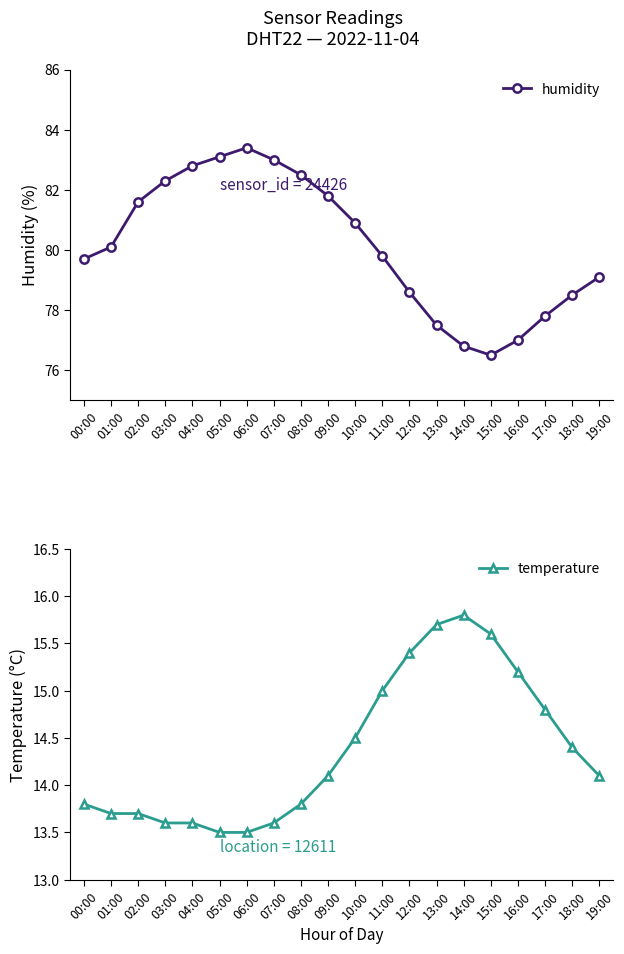

Reading right to left, extract all data points from this chart.

humidity: 19:00=79.1	18:00=78.5	17:00=77.8	16:00=77.0	15:00=76.5	14:00=76.8	13:00=77.5	12:00=78.6	11:00=79.8	10:00=80.9	09:00=81.8	08:00=82.5	07:00=83.0	06:00=83.4	05:00=83.1	04:00=82.8	03:00=82.3	02:00=81.6	01:00=80.1	00:00=79.7
temperature: 19:00=14.1	18:00=14.4	17:00=14.8	16:00=15.2	15:00=15.6	14:00=15.8	13:00=15.7	12:00=15.4	11:00=15.0	10:00=14.5	09:00=14.1	08:00=13.8	07:00=13.6	06:00=13.5	05:00=13.5	04:00=13.6	03:00=13.6	02:00=13.7	01:00=13.7	00:00=13.8